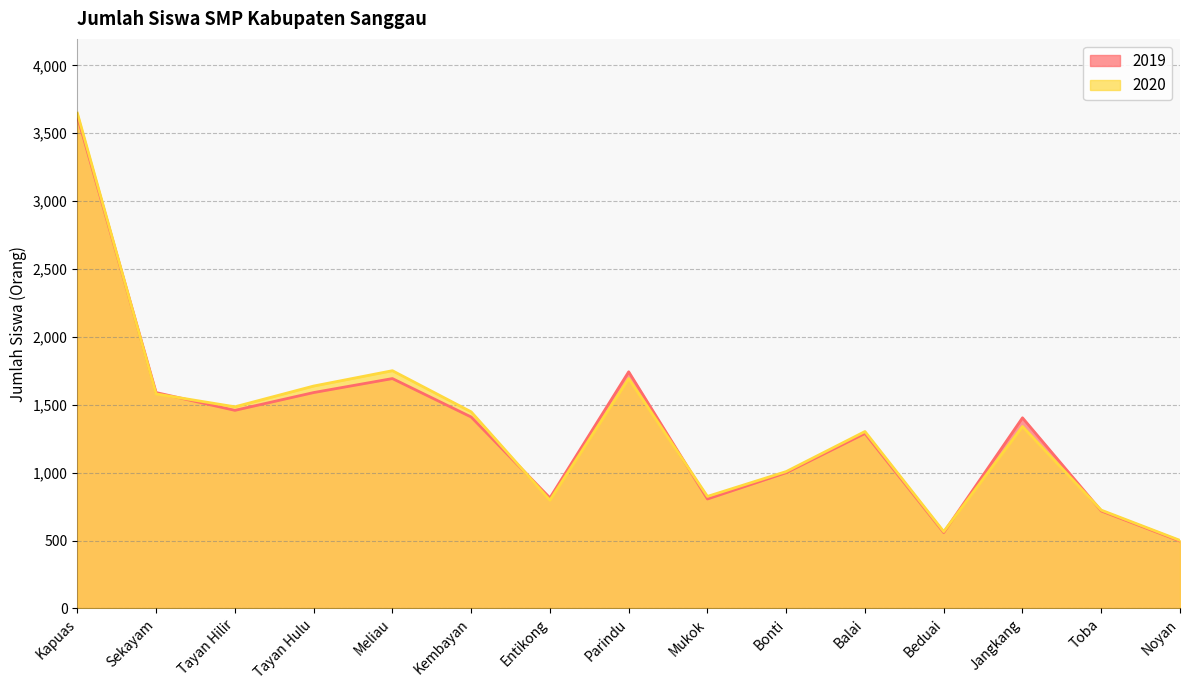

What are all the series names shown in the legend?

2019, 2020